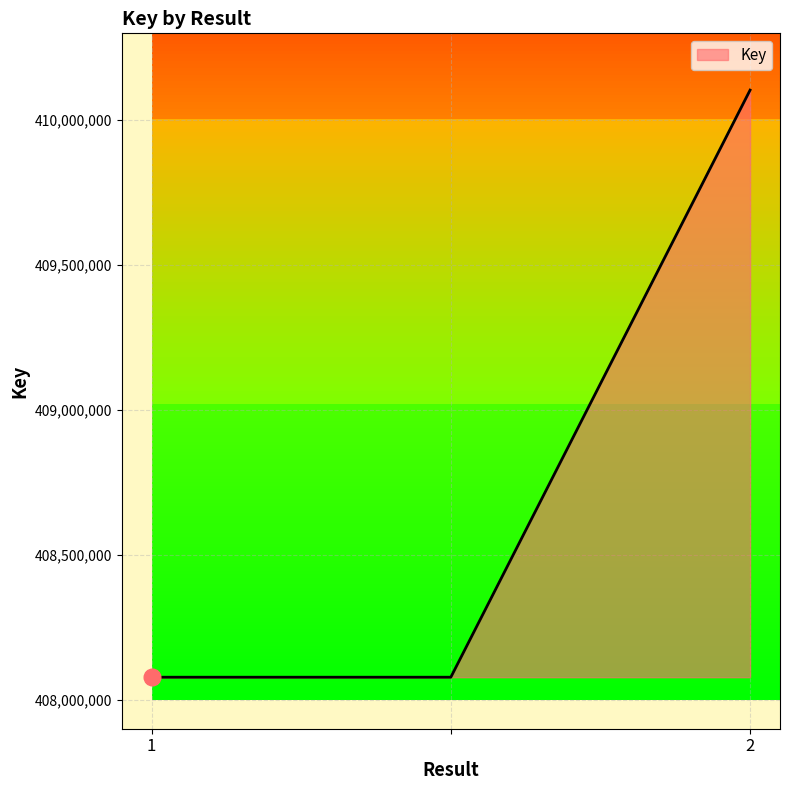

What is the sum of all values?

1226259495